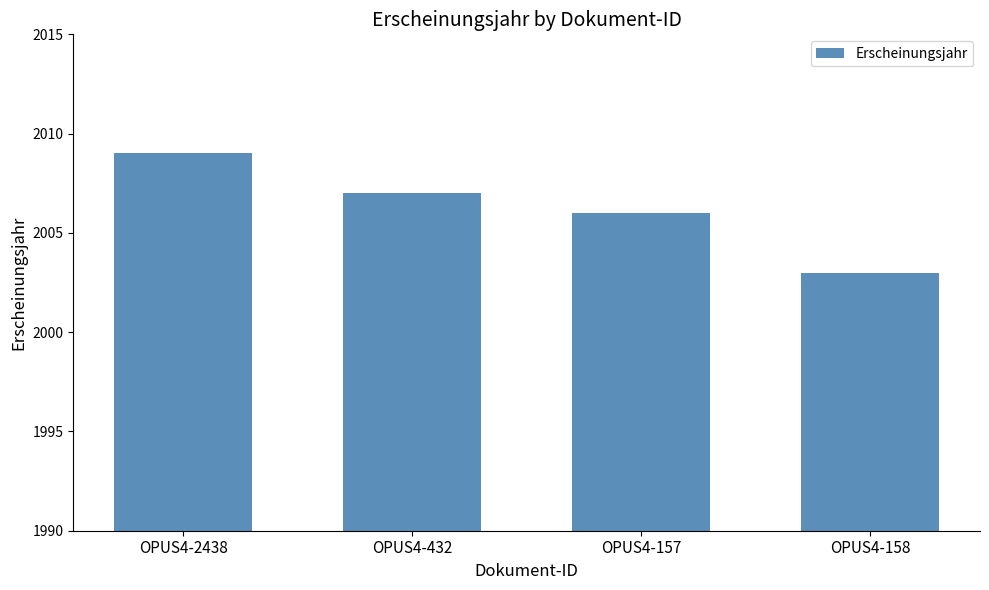

What is the value of the 2nd bar from the left?

2007